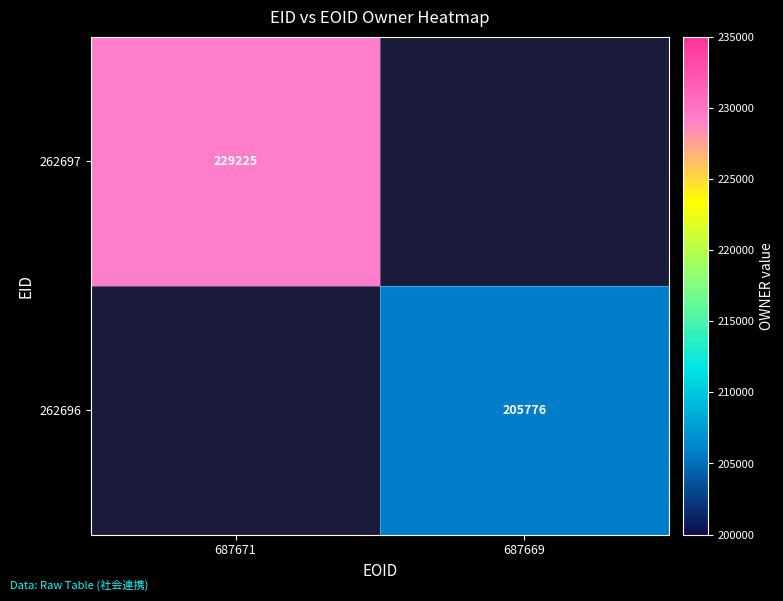

True or false: 262696 has a value of 340257.8 at 687669.

False